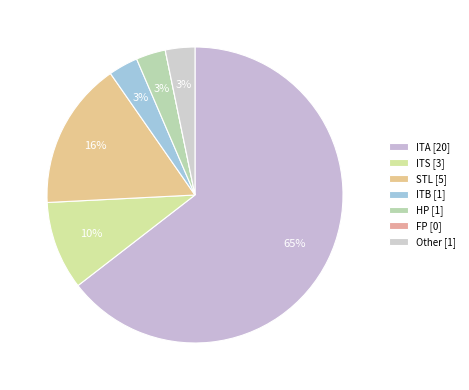

True or false: ITA accounts for 51% of the total.

False